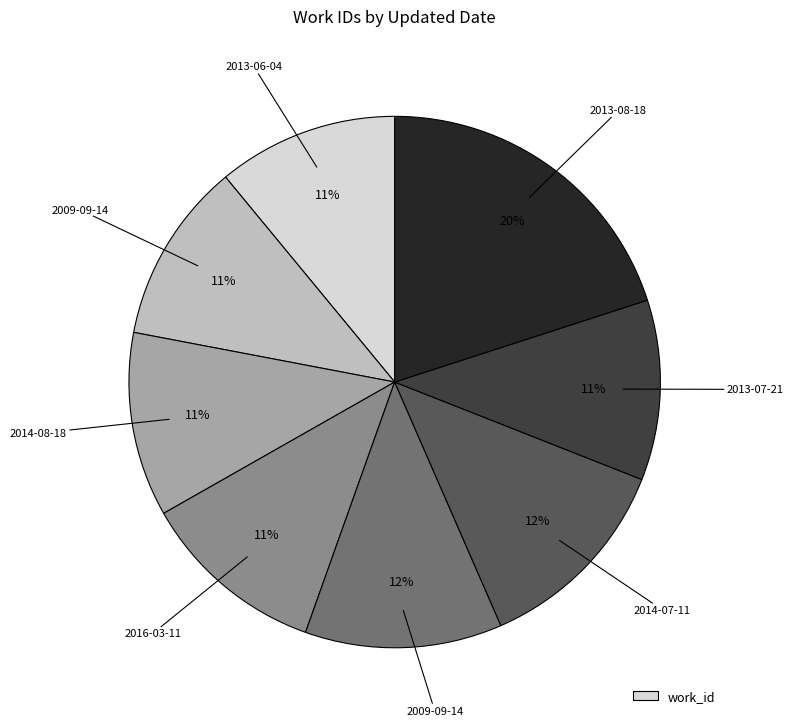

Does any single category account for the majority?

No